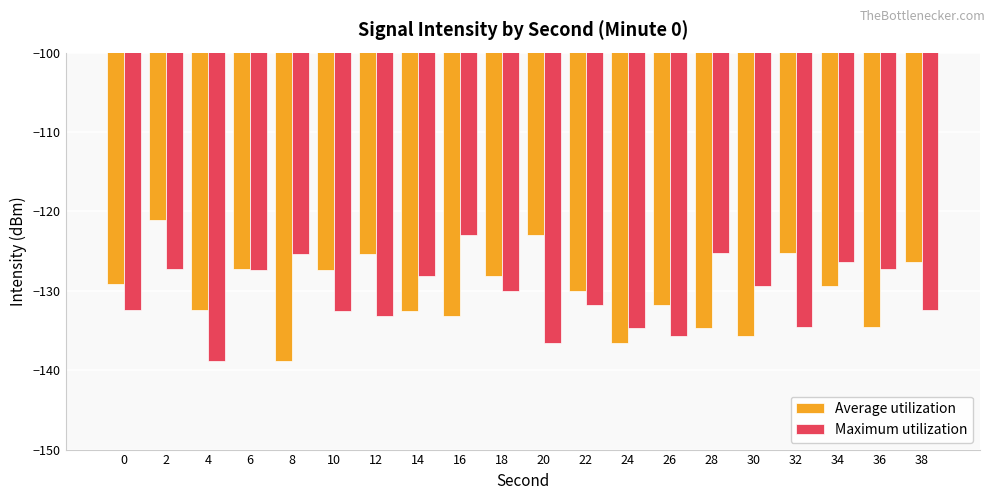

How many bars are there in total?

40